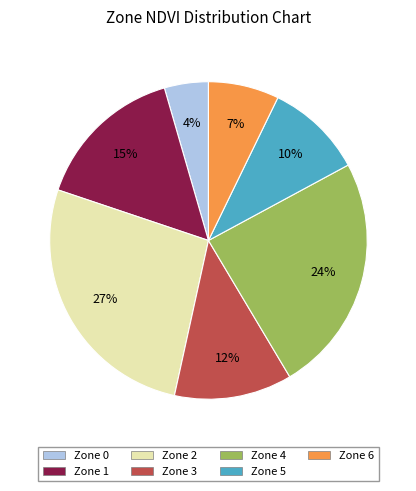

Does any single category account for the majority?

No